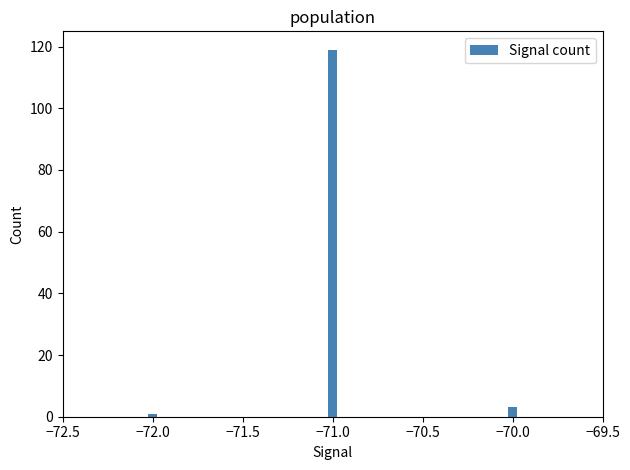

Between −70.0 and −71.0, which is larger?

−71.0